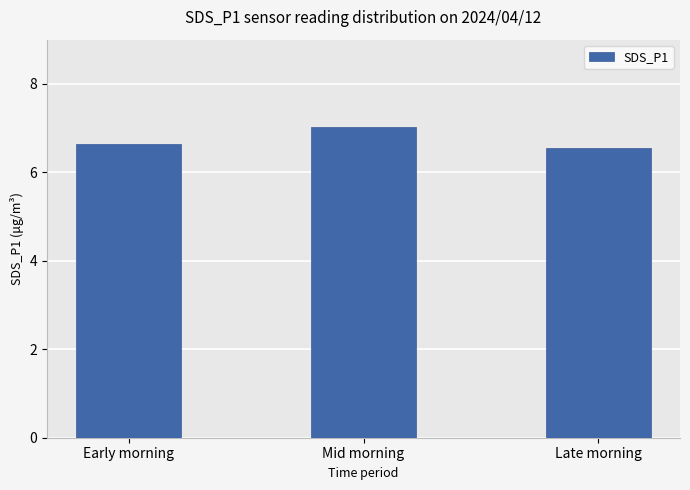

List the labels in order of value, smallest first.

Late morning, Early morning, Mid morning